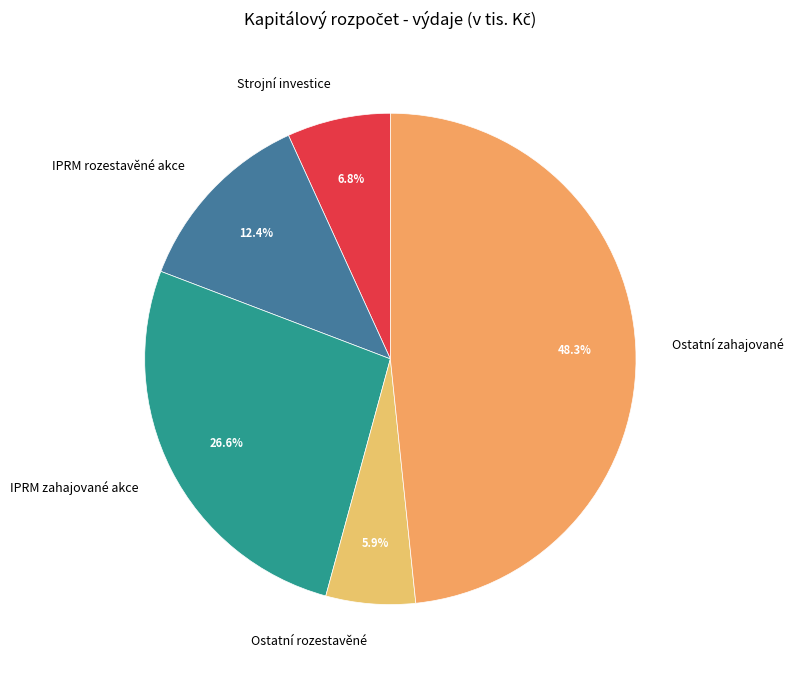

What is the smallest slice in the pie chart?

Ostatní rozestavěné